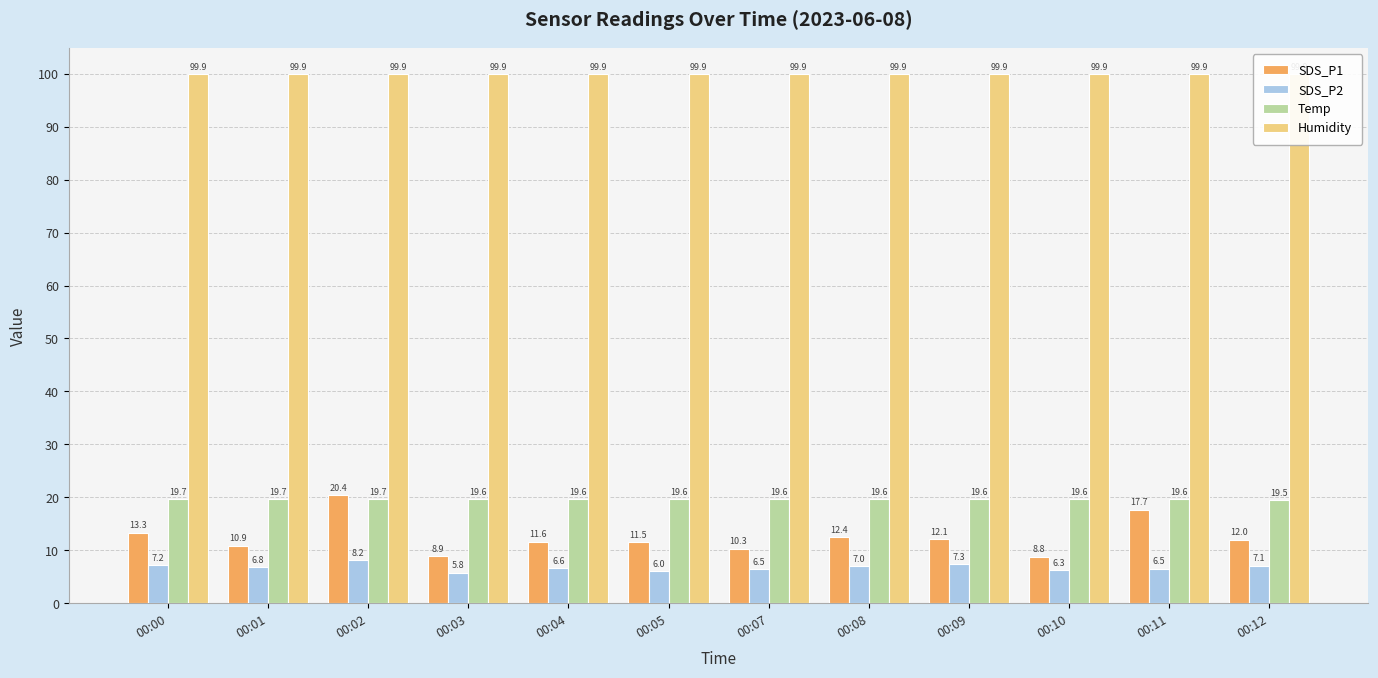

Is it true that SDS_P2 equals 6.6 at 00:04?

True